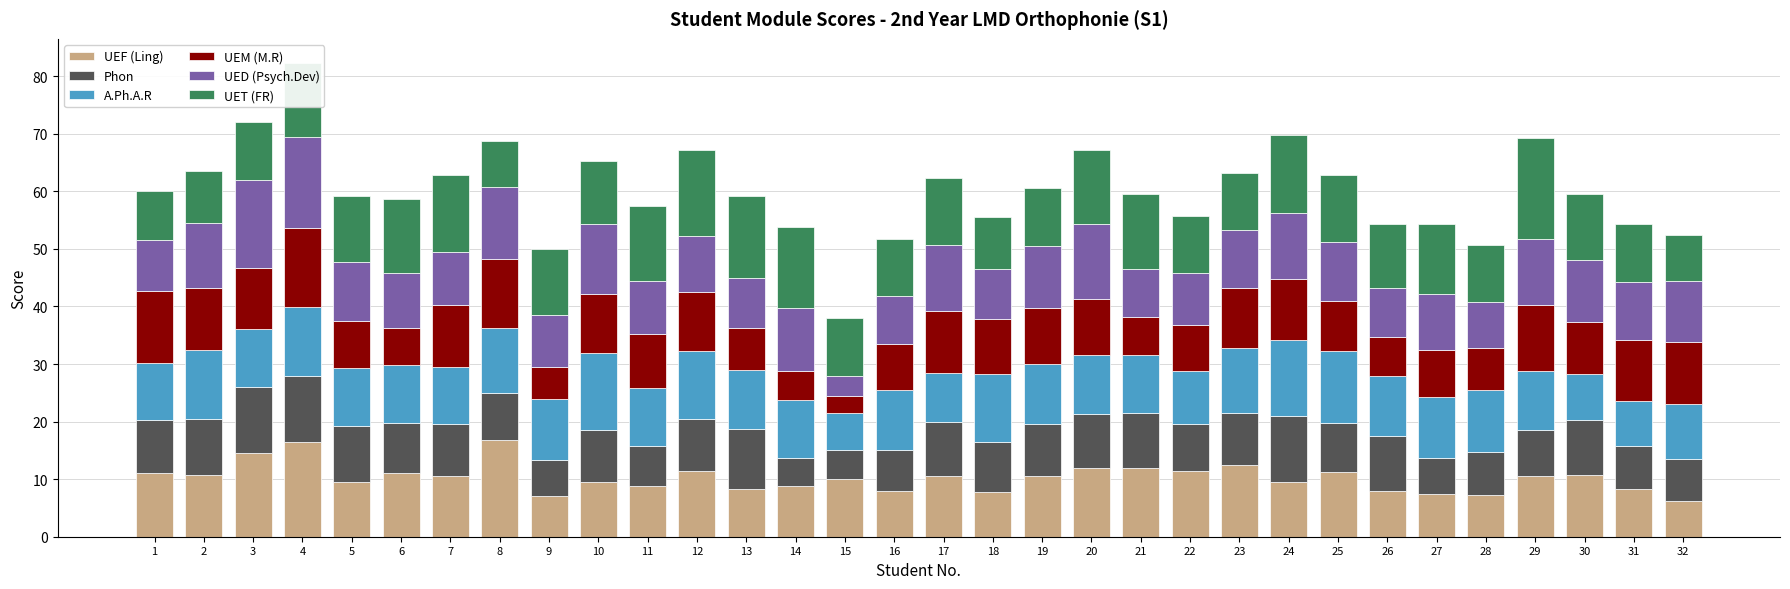

The UEF (Ling) series shows 13.4 at 16. True or false?

False